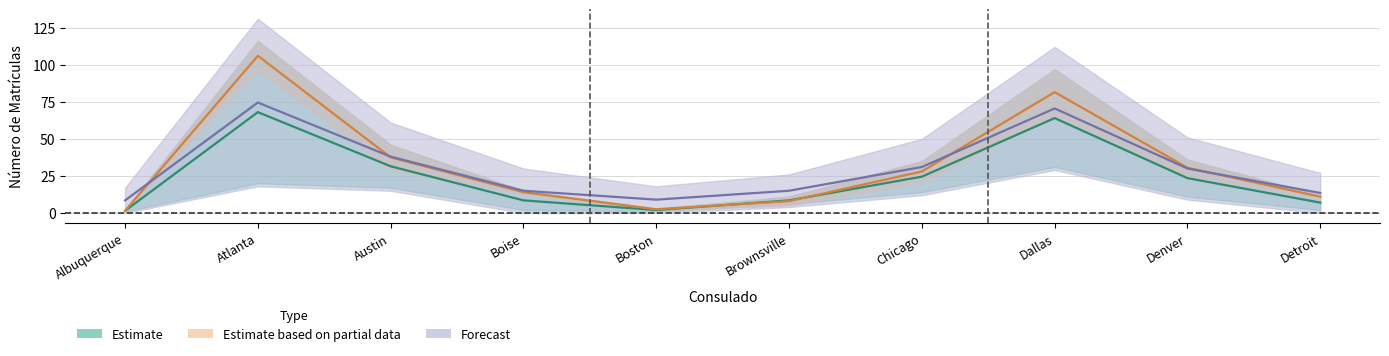

Is this an area chart (filled region under the line)?

No